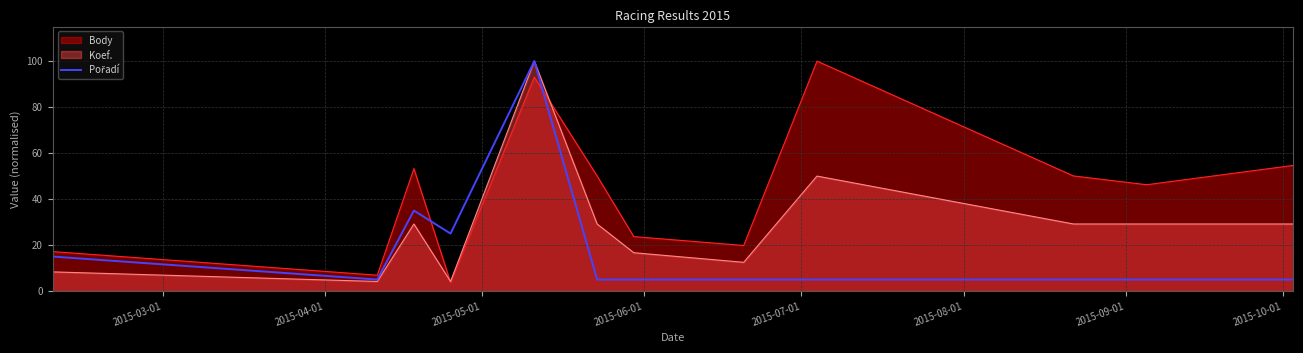

Which series has the largest total across all categories?

Body